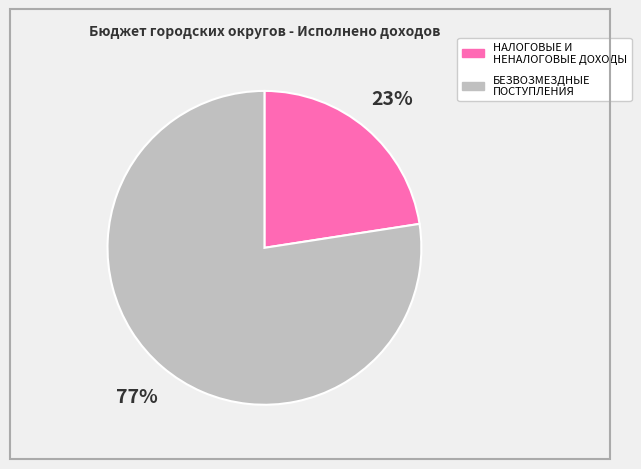

To the nearest percent, what portion does НАЛОГОВЫЕ И НЕНАЛОГОВЫЕ ДОХОДЫ represent?

23%